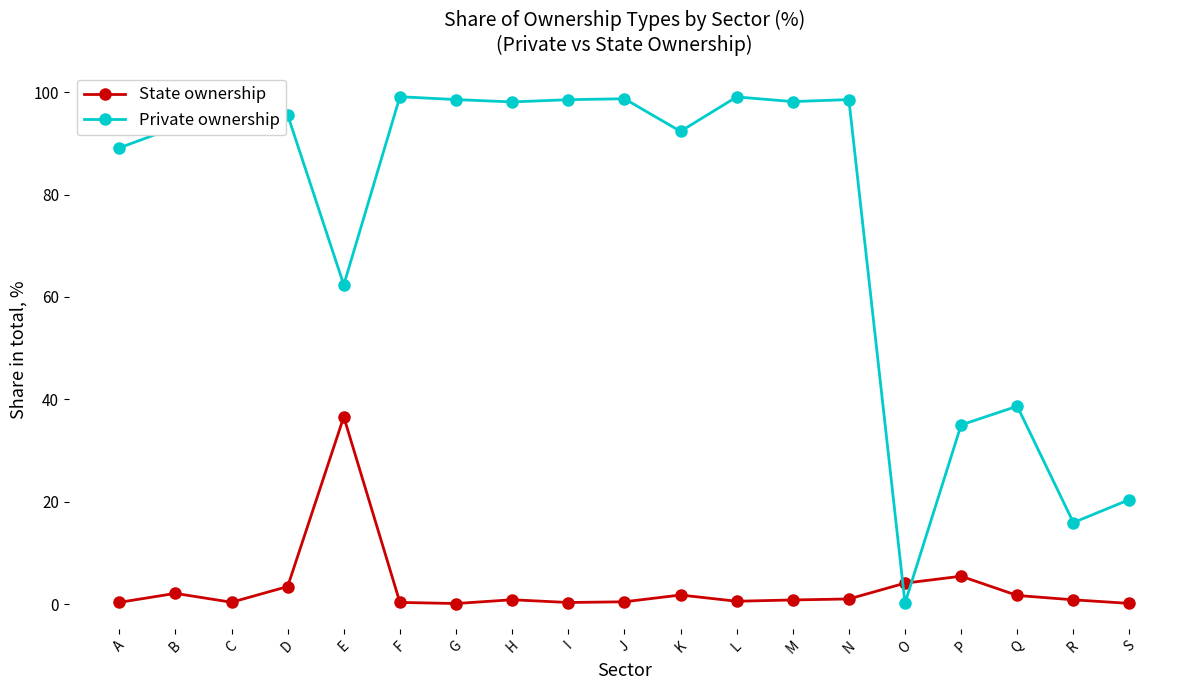

List the series in order of their overall mean, lowest first.

State ownership, Private ownership